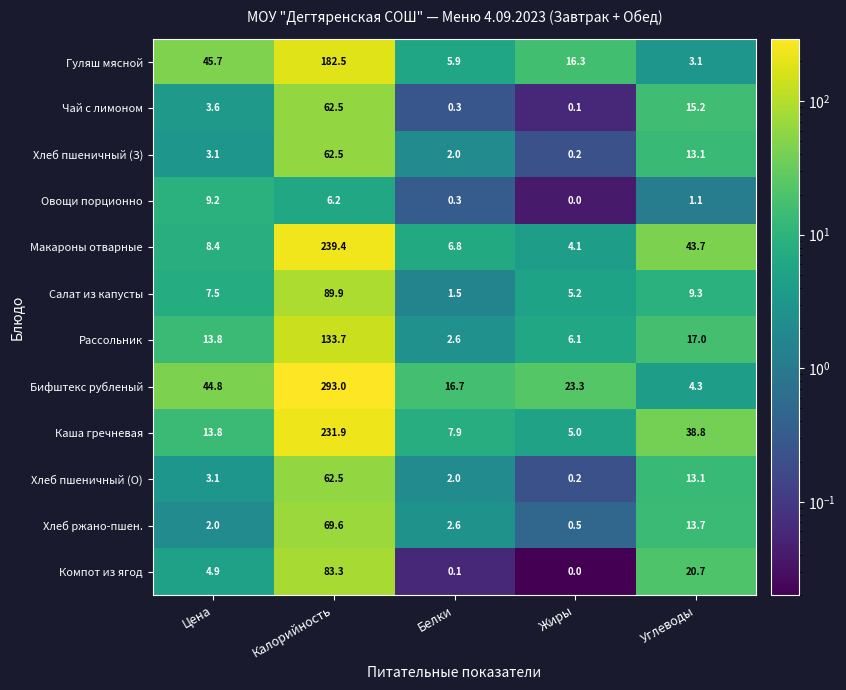

What is the difference between the second highest and second lowest values in the Салат из капусты series?

4.1